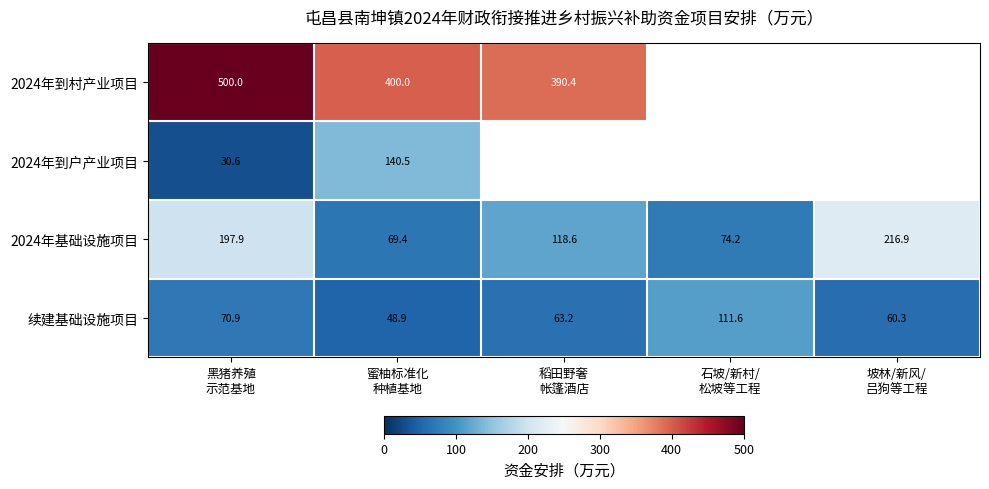

What is the sum of all 续建基础设施项目 values?

354.9